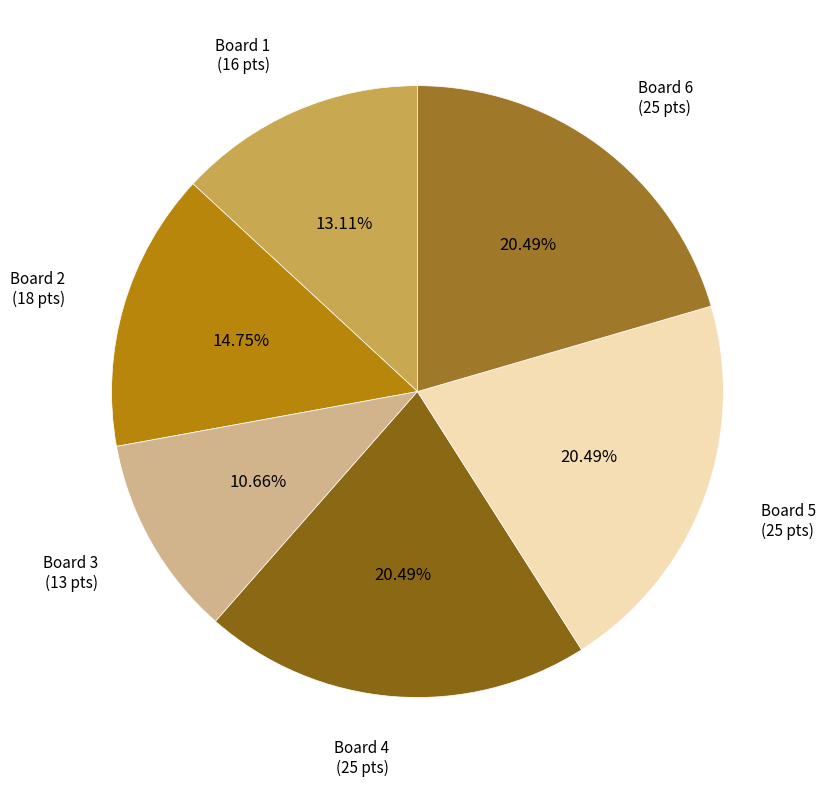

To the nearest percent, what is the difference between the largest and smallest slice percentages?

10%